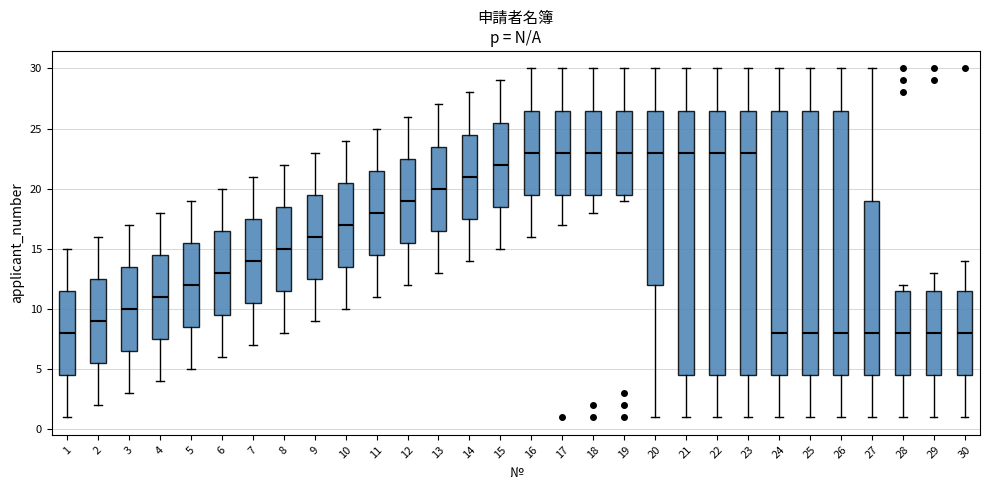

Reading left to right, transcribe this box plot: for each box, give where its median line is, the range the box spans, and where its two whiskers end, as read against the y-axis. The values are not printed on the chart, so give them approximately, as read against the axis.

1: median 8.0, box 4.5 to 11.5, whiskers 1.0 to 15.0
2: median 9.0, box 5.5 to 12.5, whiskers 2.0 to 16.0
3: median 10.0, box 6.5 to 13.5, whiskers 3.0 to 17.0
4: median 11.0, box 7.5 to 14.5, whiskers 4.0 to 18.0
5: median 12.0, box 8.5 to 15.5, whiskers 5.0 to 19.0
6: median 13.0, box 9.5 to 16.5, whiskers 6.0 to 20.0
7: median 14.0, box 10.5 to 17.5, whiskers 7.0 to 21.0
8: median 15.0, box 11.5 to 18.5, whiskers 8.0 to 22.0
9: median 16.0, box 12.5 to 19.5, whiskers 9.0 to 23.0
10: median 17.0, box 13.5 to 20.5, whiskers 10.0 to 24.0
11: median 18.0, box 14.5 to 21.5, whiskers 11.0 to 25.0
12: median 19.0, box 15.5 to 22.5, whiskers 12.0 to 26.0
13: median 20.0, box 16.5 to 23.5, whiskers 13.0 to 27.0
14: median 21.0, box 17.5 to 24.5, whiskers 14.0 to 28.0
15: median 22.0, box 18.5 to 25.5, whiskers 15.0 to 29.0
16: median 23.0, box 19.5 to 26.5, whiskers 16.0 to 30.0
17: median 23.0, box 19.5 to 26.5, whiskers 17.0 to 30.0
18: median 23.0, box 19.5 to 26.5, whiskers 18.0 to 30.0
19: median 23.0, box 19.5 to 26.5, whiskers 19.0 to 30.0
20: median 23.0, box 12.0 to 26.5, whiskers 1.0 to 30.0
21: median 23.0, box 4.5 to 26.5, whiskers 1.0 to 30.0
22: median 23.0, box 4.5 to 26.5, whiskers 1.0 to 30.0
23: median 23.0, box 4.5 to 26.5, whiskers 1.0 to 30.0
24: median 8.0, box 4.5 to 26.5, whiskers 1.0 to 30.0
25: median 8.0, box 4.5 to 26.5, whiskers 1.0 to 30.0
26: median 8.0, box 4.5 to 26.5, whiskers 1.0 to 30.0
27: median 8.0, box 4.5 to 19.0, whiskers 1.0 to 30.0
28: median 8.0, box 4.5 to 11.5, whiskers 1.0 to 12.0
29: median 8.0, box 4.5 to 11.5, whiskers 1.0 to 13.0
30: median 8.0, box 4.5 to 11.5, whiskers 1.0 to 14.0